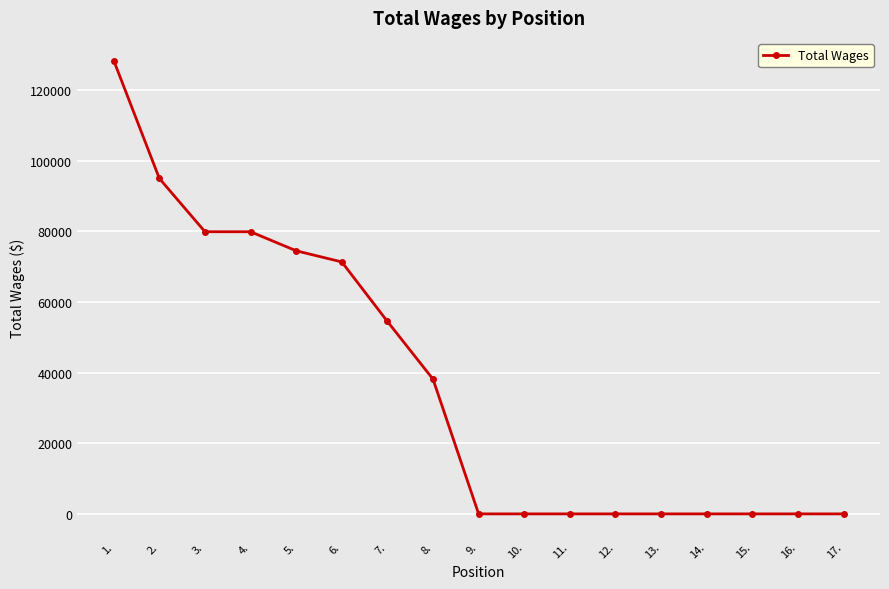

What is the label of the 15th point from the left?

15.